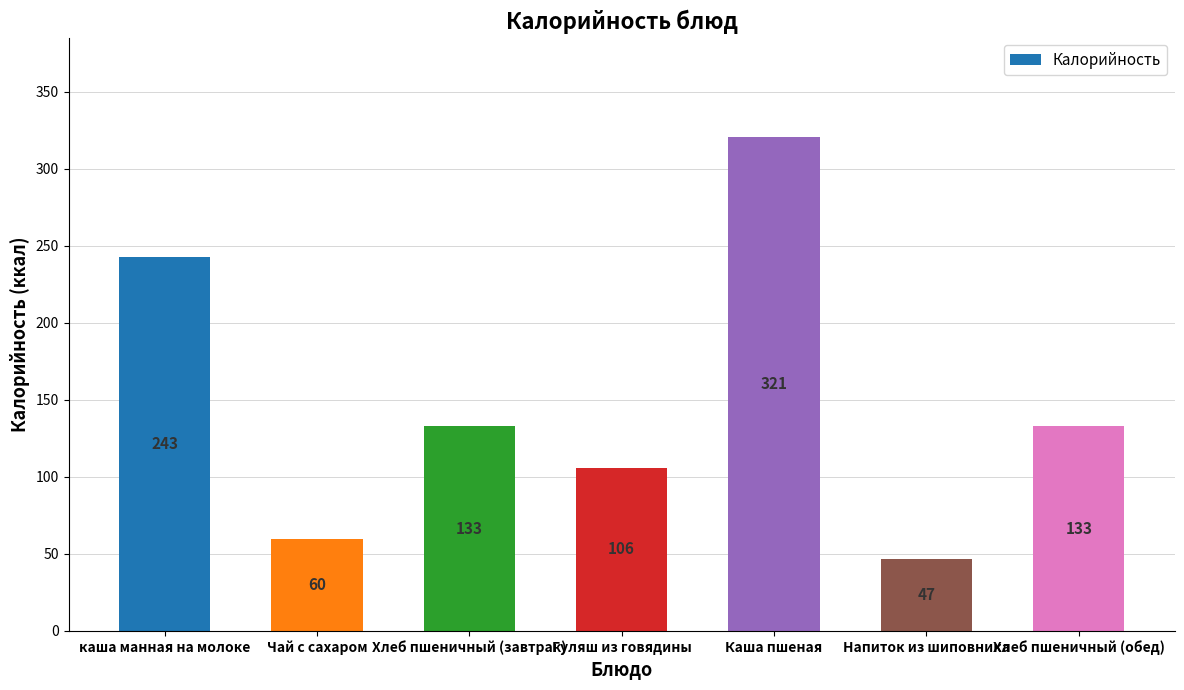

Reading left to right, transcribe all the data shown in this chart.

243	60	133	106	321	47	133